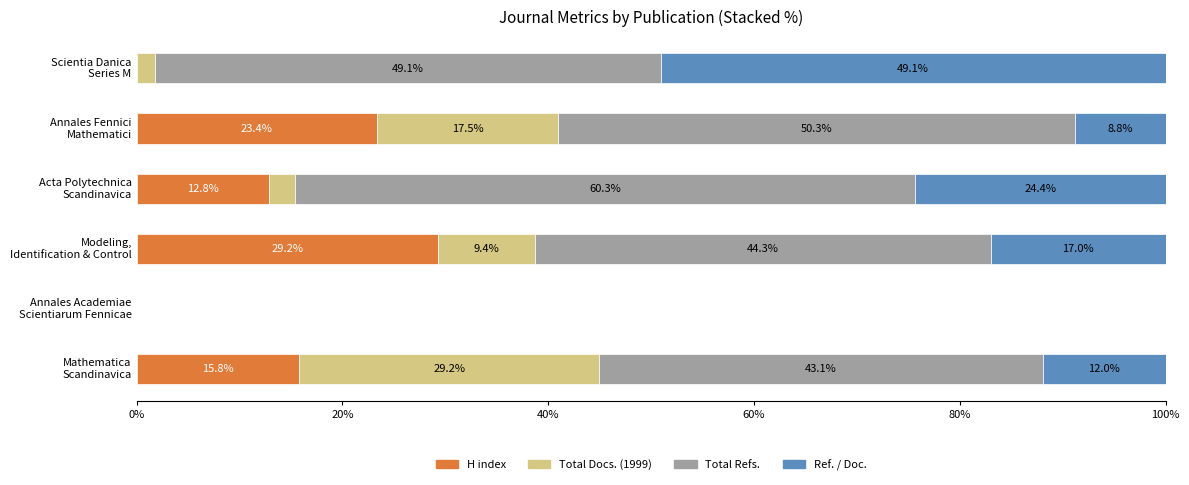

How many categories are shown in the chart?

6